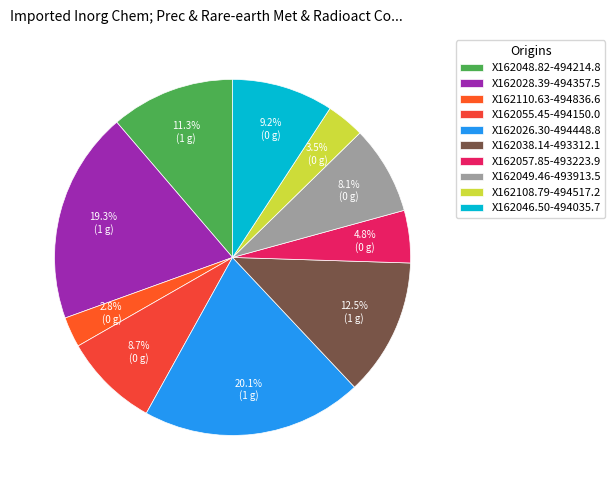

To the nearest percent, what portion does X162108.79-494517.2 represent?

3%